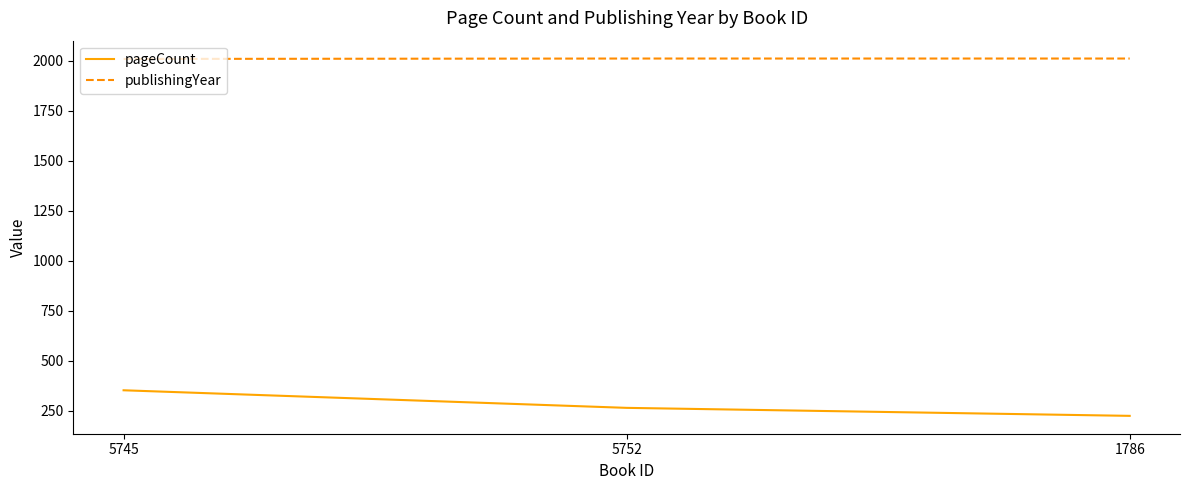

Rank the series by their average value, from highest to lowest.

publishingYear, pageCount